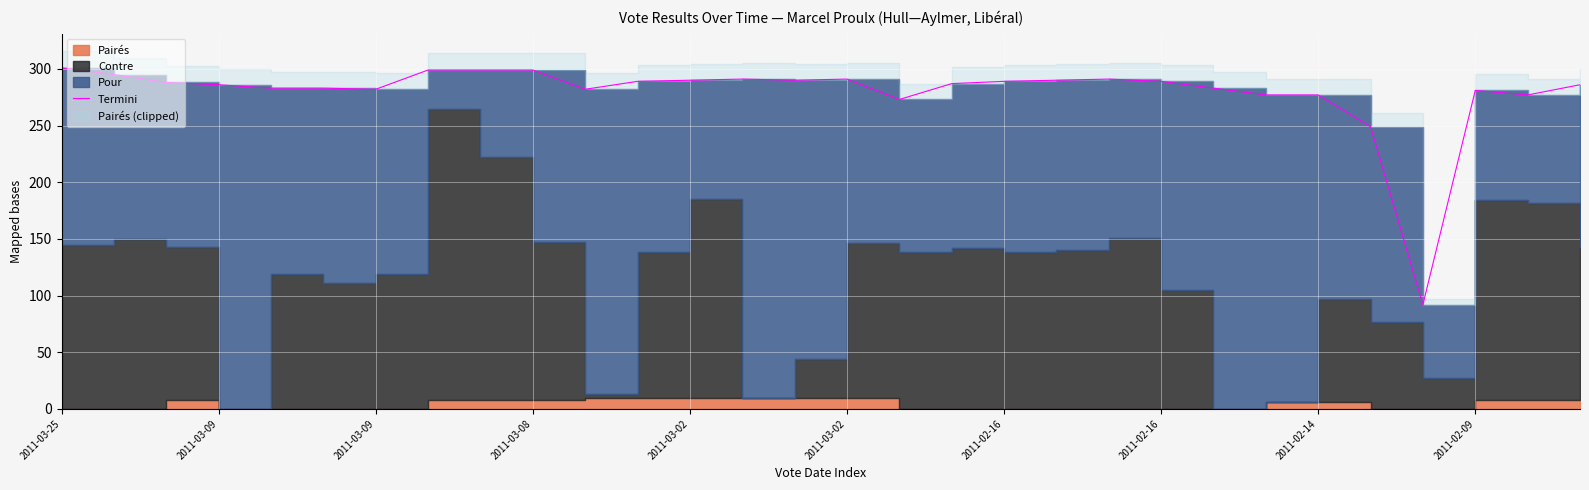

What is the greatest value displayed?

301